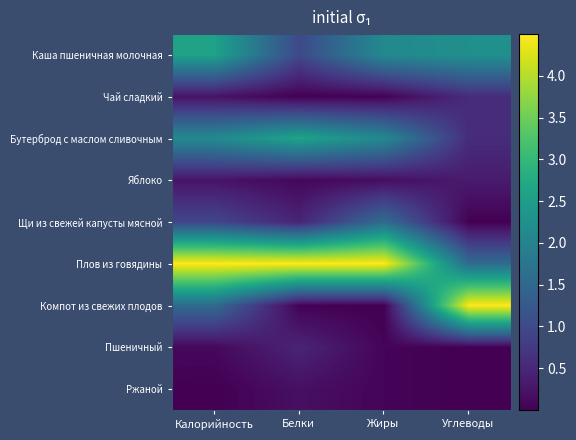

Which label corresponds to the largest value in the chart?

Калорийность